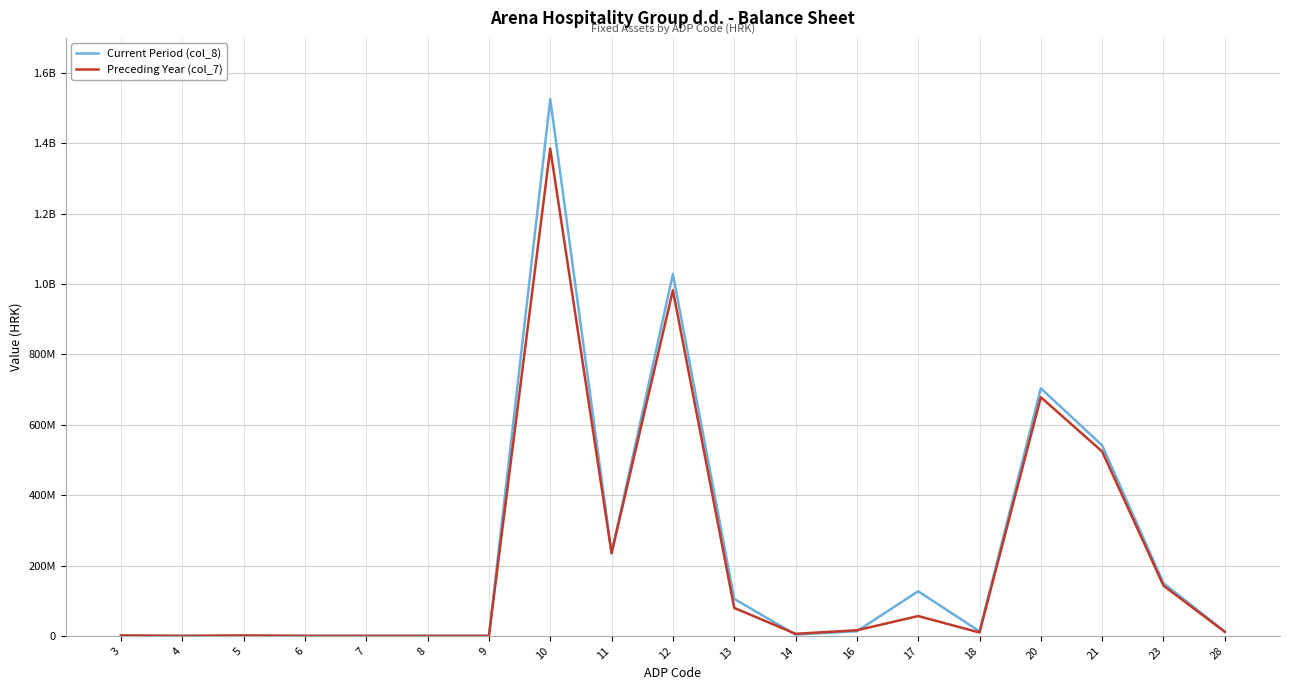

Is this an area chart (filled region under the line)?

No